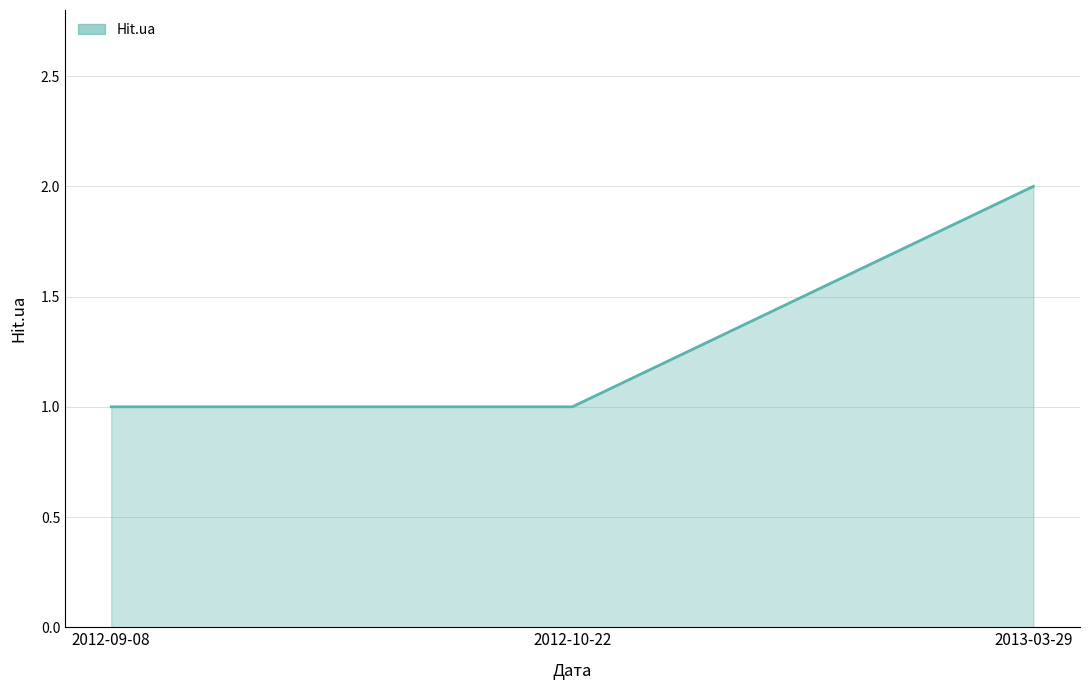

The chart shows a value of 2 at 2012-09-08. True or false?

False